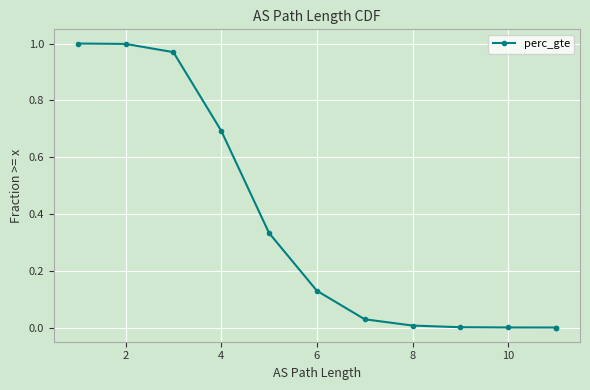

The value at 0 is 1.3. True or false?

False